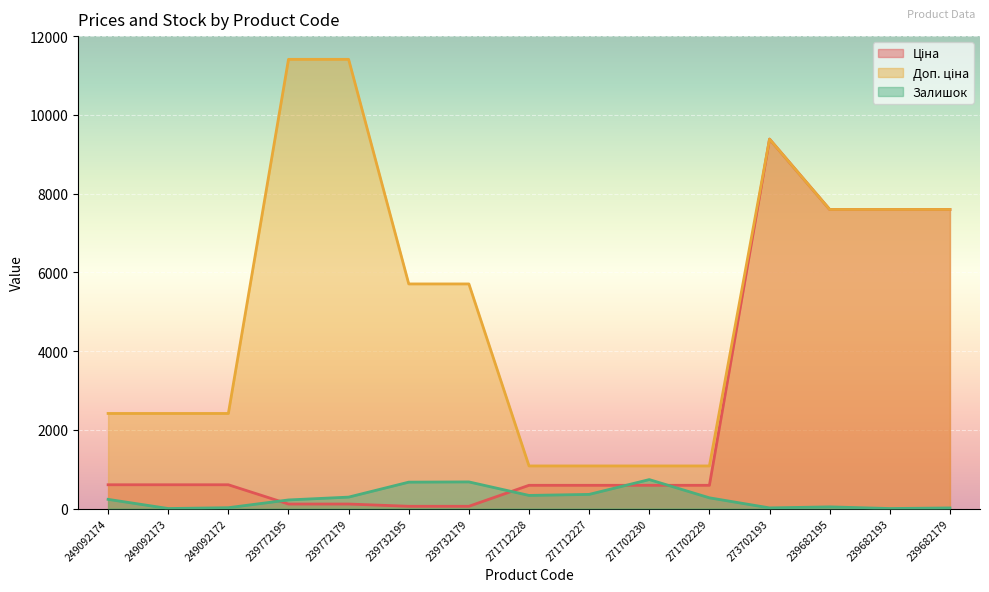

Between 249092173 and 239772179, which is larger?

249092173